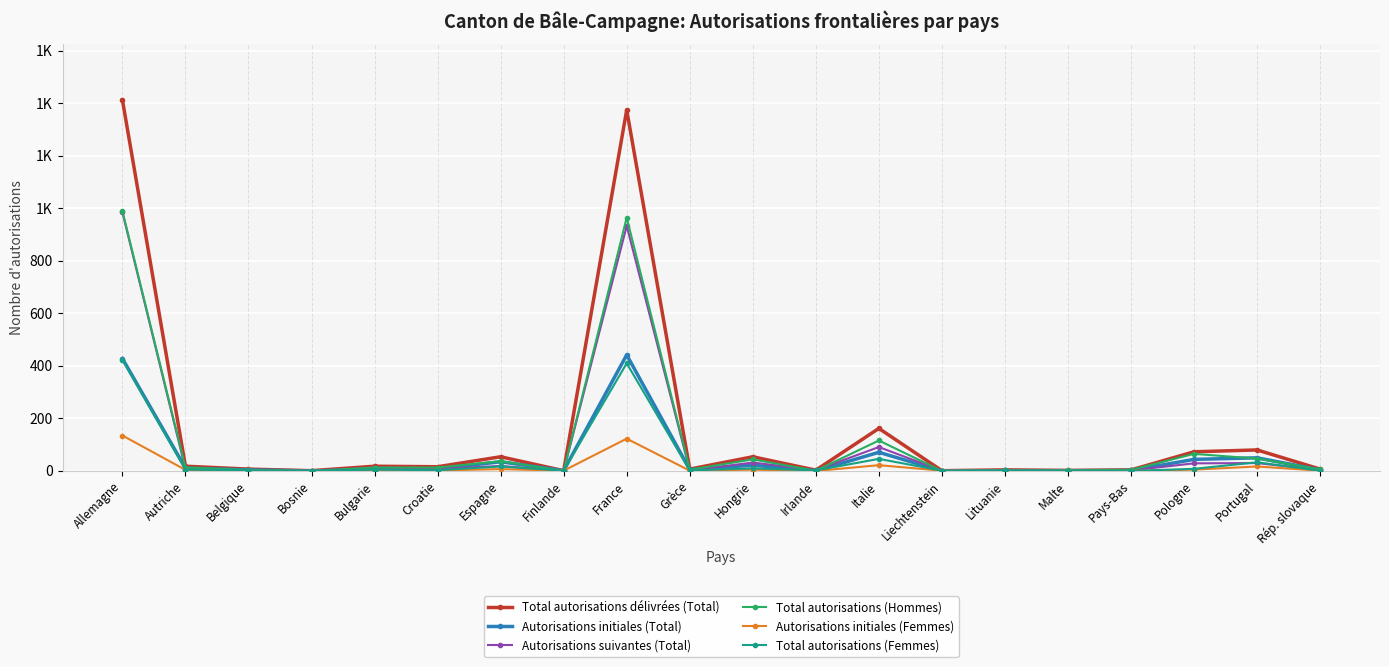

Is the value of Total autorisations (Femmes) at Finlande greater than the value of Autorisations initiales (Total) at Bulgarie?

No